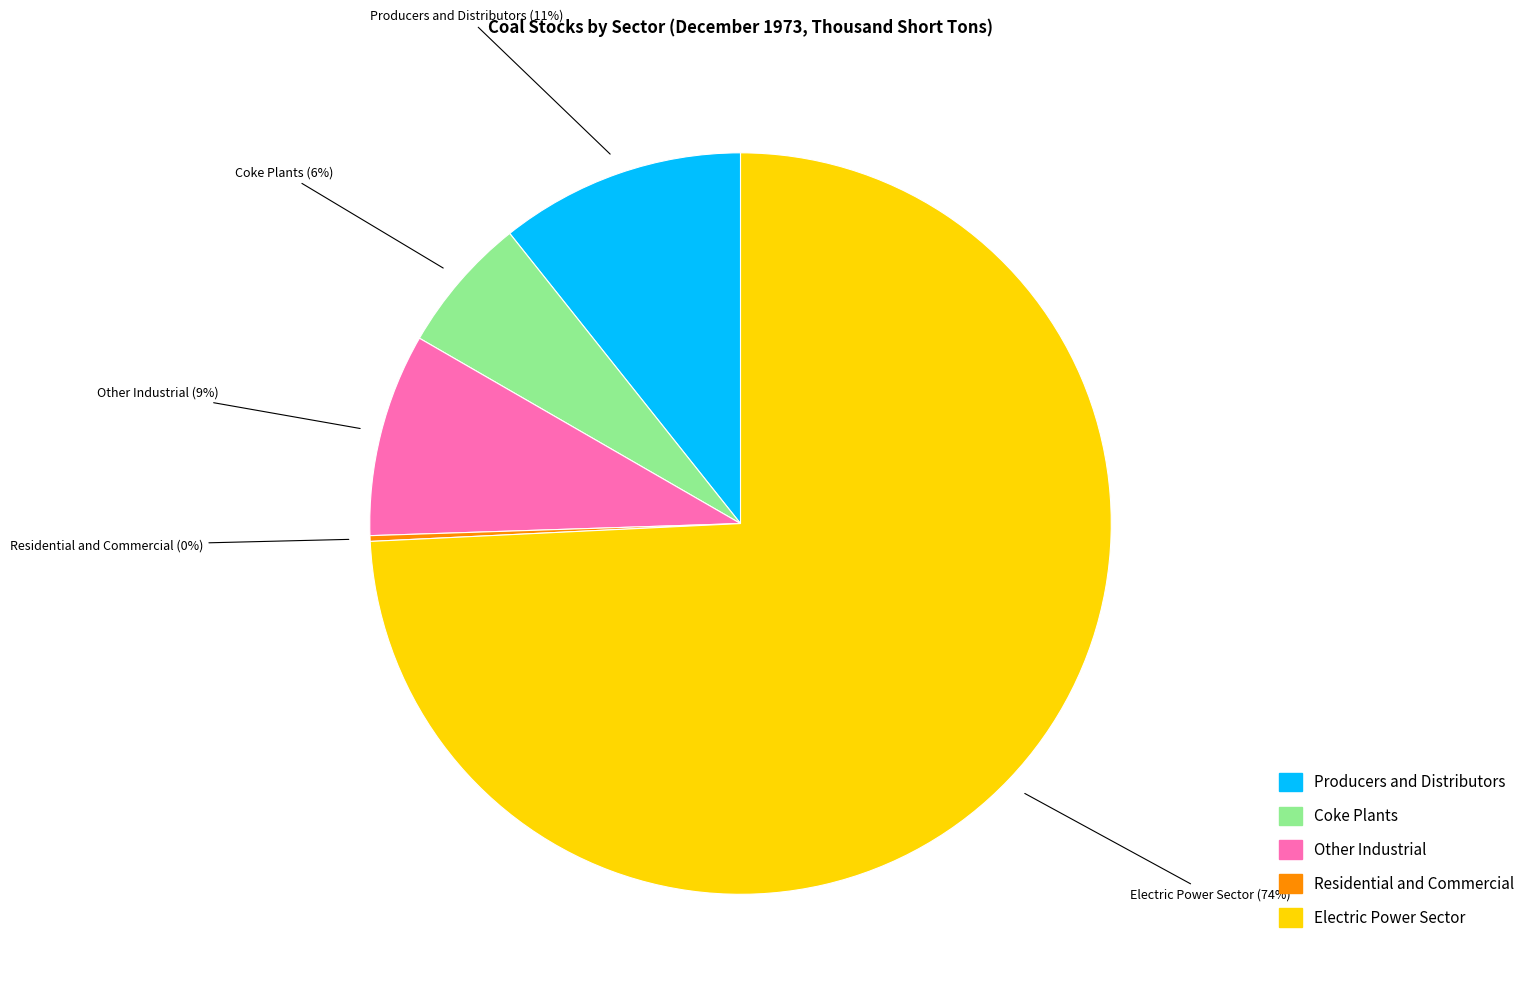

Is it true that Coke Plants is 6% of the pie?

True